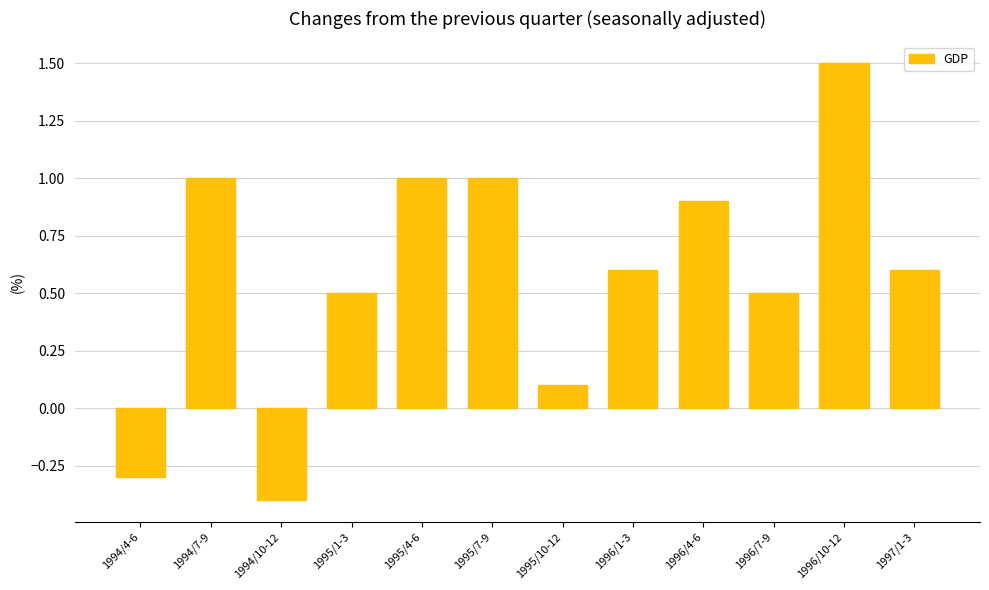

Read the value at 1997/1-3.

0.6